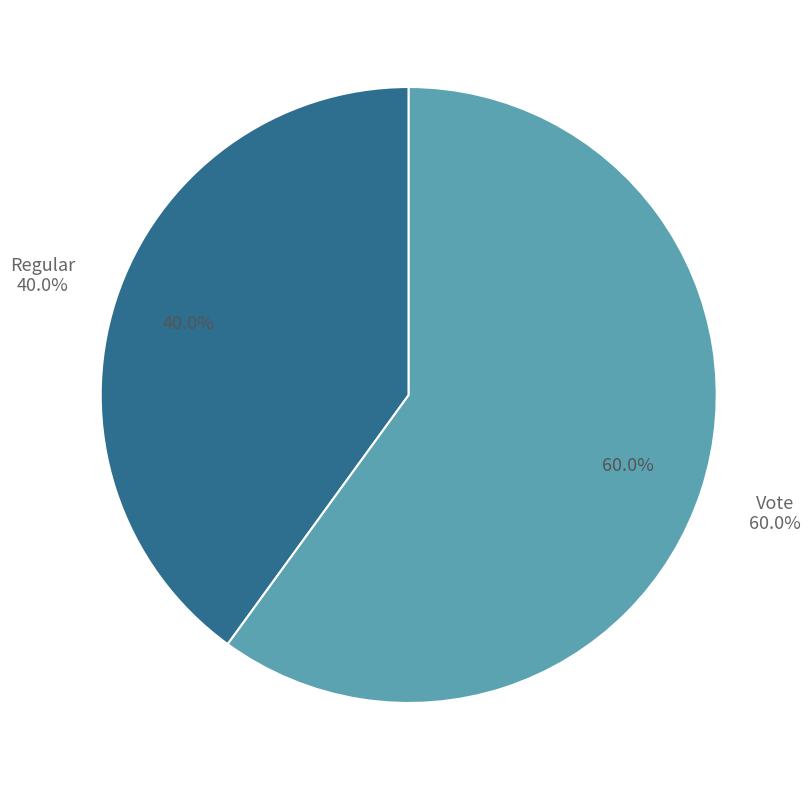

How many segments does this pie chart have?

2